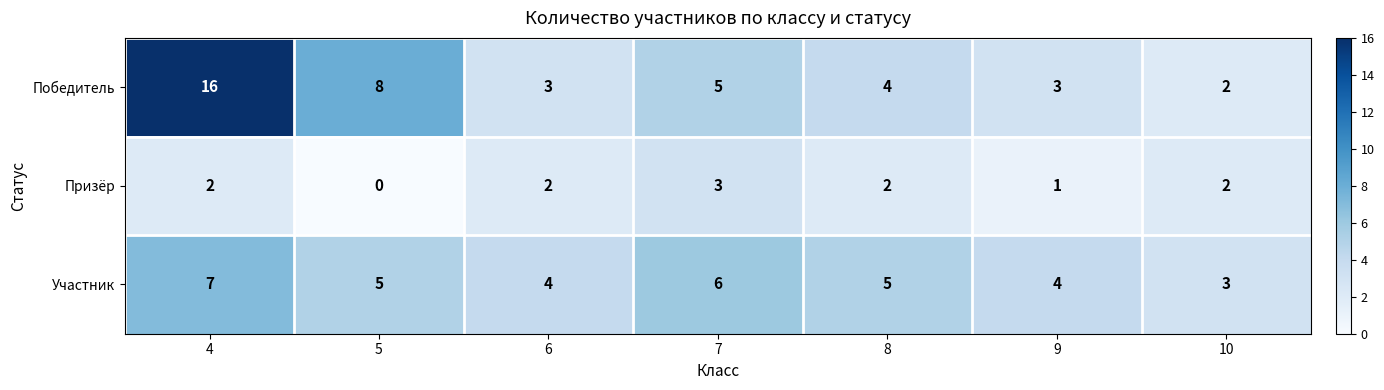

How many categories are shown in the chart?

7